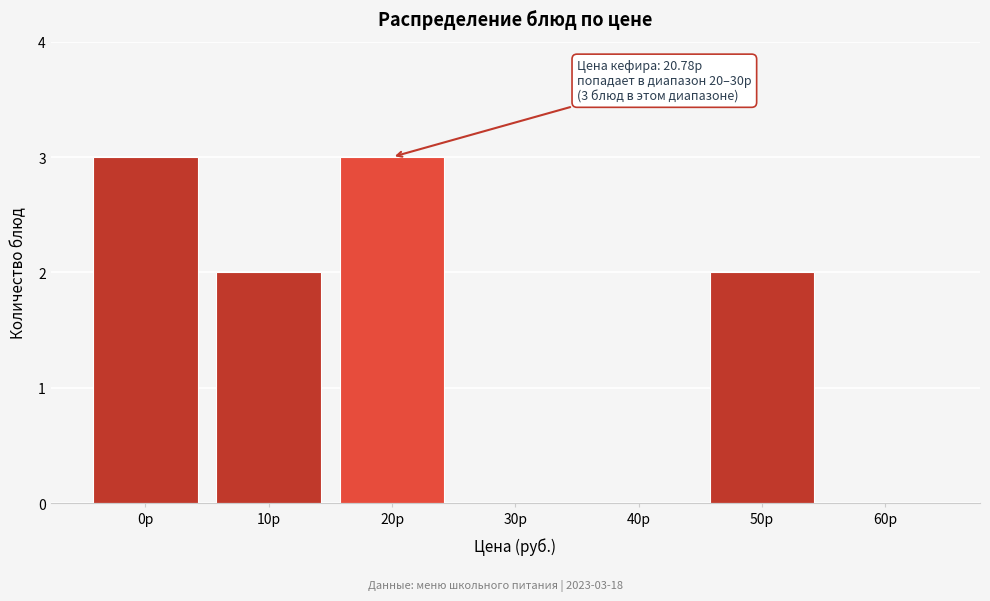

Reading left to right, extract all data points from this chart.

0р=3	10р=2	20р=3	30р=0	40р=0	50р=2	60р=0